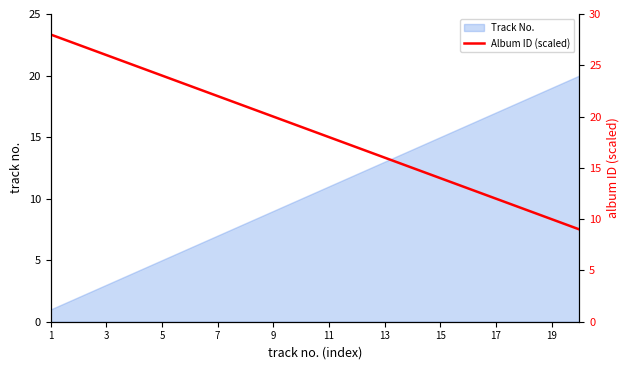

The value of Track No. at 3 is 5. True or false?

False